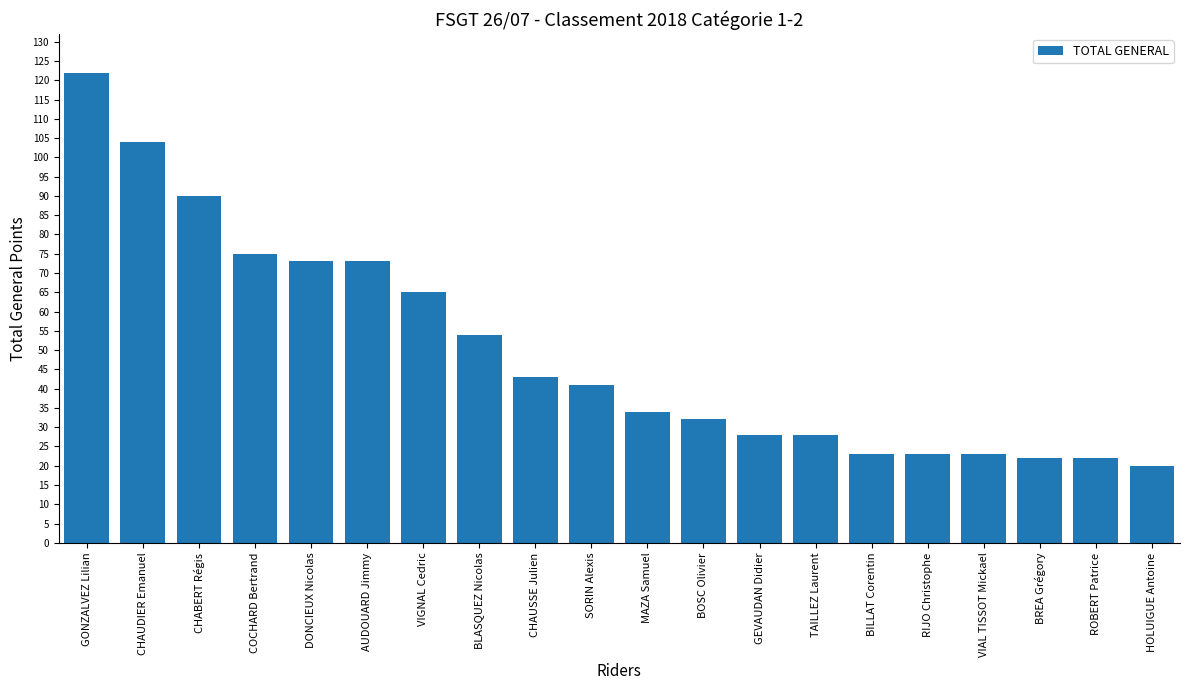

What is the label of the 2nd bar from the right?

ROBERT Patrice